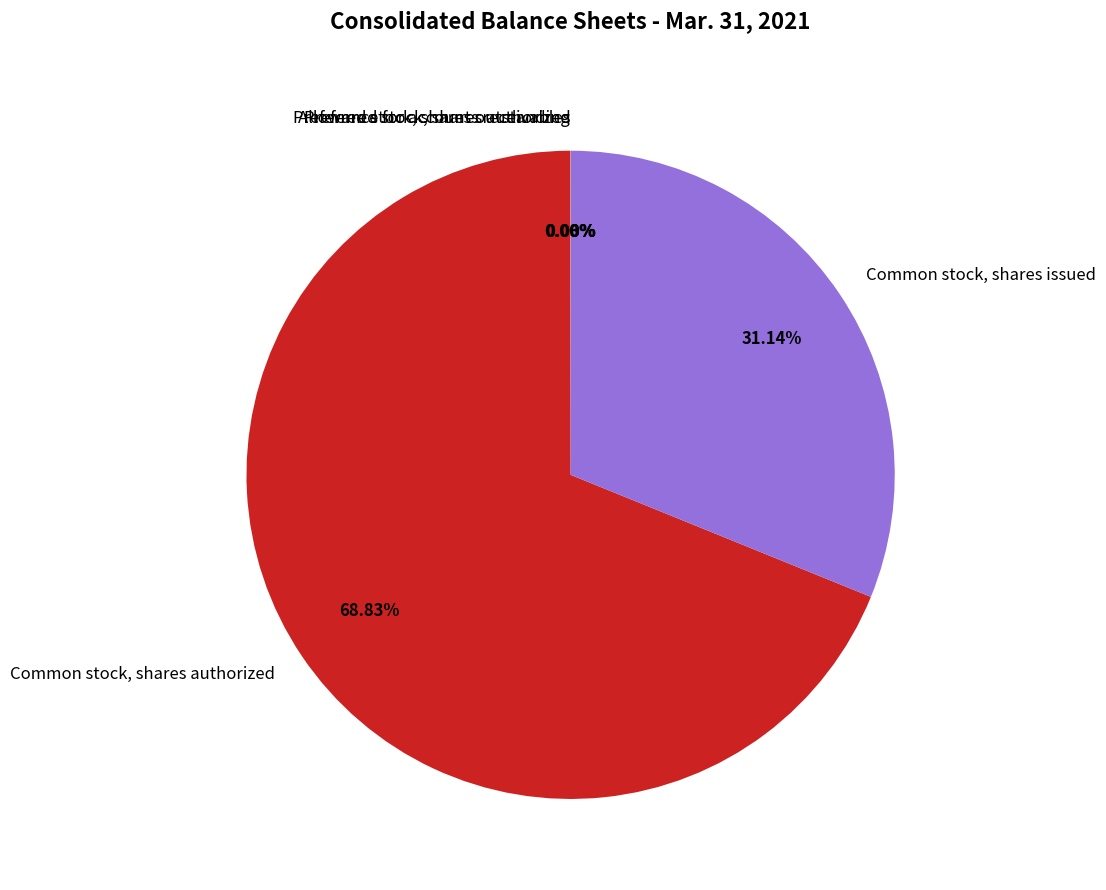

True or false: Common stock, shares authorized accounts for 60% of the total.

False